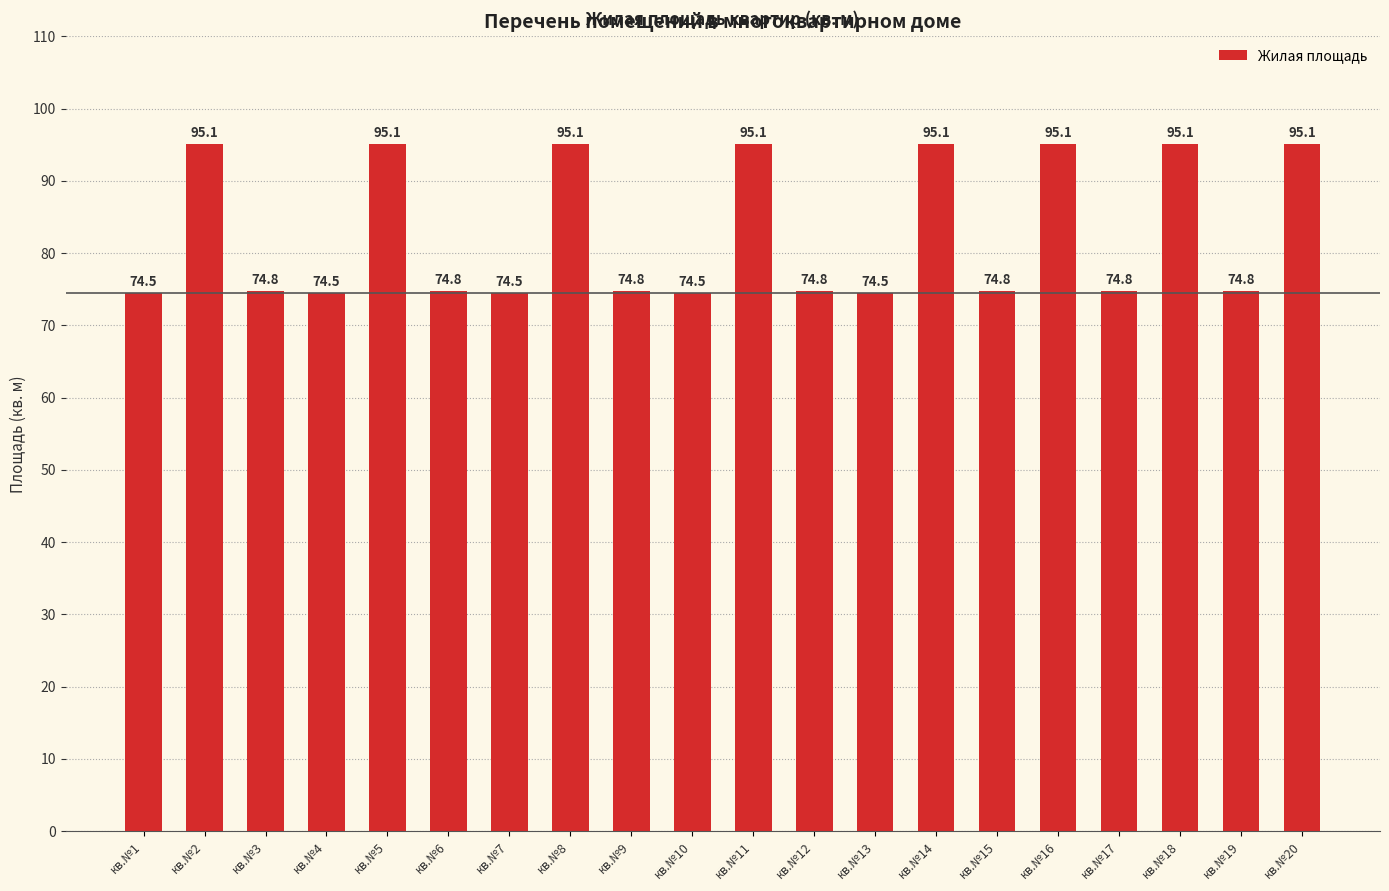

Is it true that the value at кв.№15 is 74.8?

True